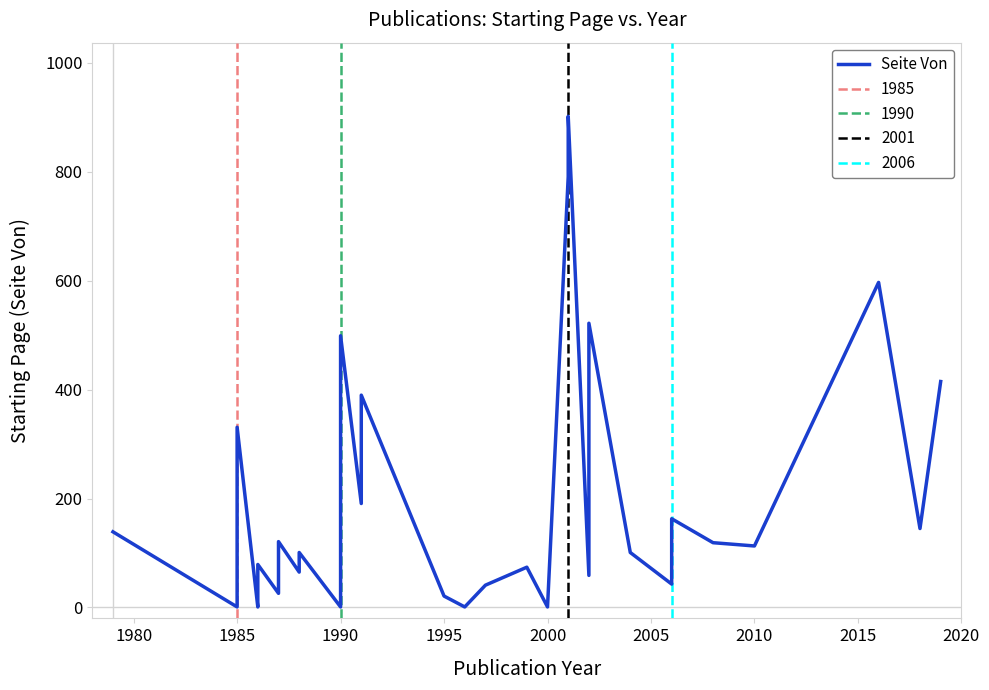

True or false: the data shows 60 at 2020.

False